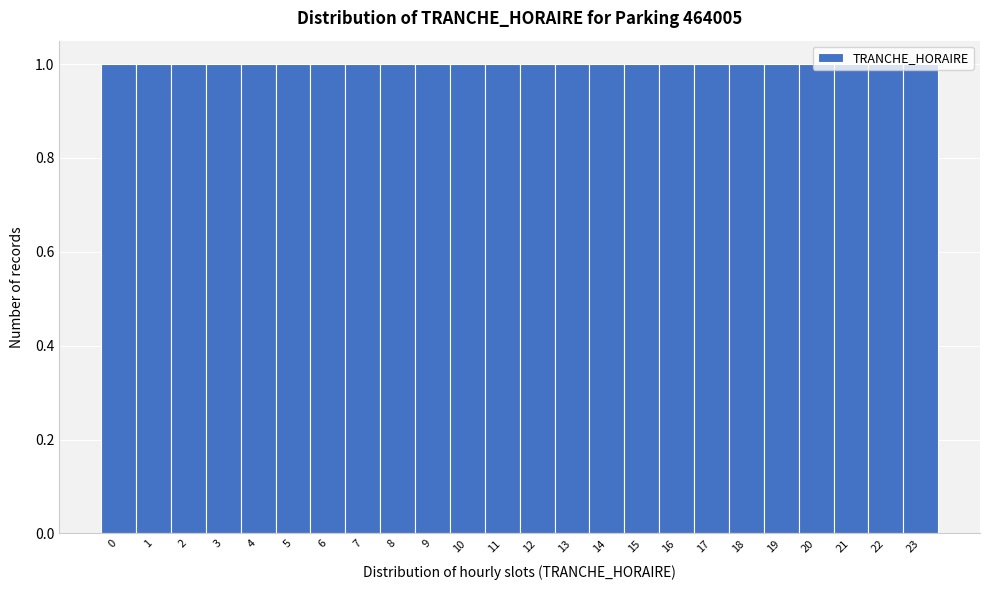

Reading left to right, transcribe this chart: for each bar, give the range it covers on the x-axis and its height. The values are not printed on the chart, so give them approximately, as read against the axis.

-0.5 to 0.5: 1
0.5 to 1.5: 1
1.5 to 2.5: 1
2.5 to 3.5: 1
3.5 to 4.5: 1
4.5 to 5.5: 1
5.5 to 6.5: 1
6.5 to 7.5: 1
7.5 to 8.5: 1
8.5 to 9.5: 1
9.5 to 10.5: 1
10.5 to 11.5: 1
11.5 to 12.5: 1
12.5 to 13.5: 1
13.5 to 14.5: 1
14.5 to 15.5: 1
15.5 to 16.5: 1
16.5 to 17.5: 1
17.5 to 18.5: 1
18.5 to 19.5: 1
19.5 to 20.5: 1
20.5 to 21.5: 1
21.5 to 22.5: 1
22.5 to 23.5: 1